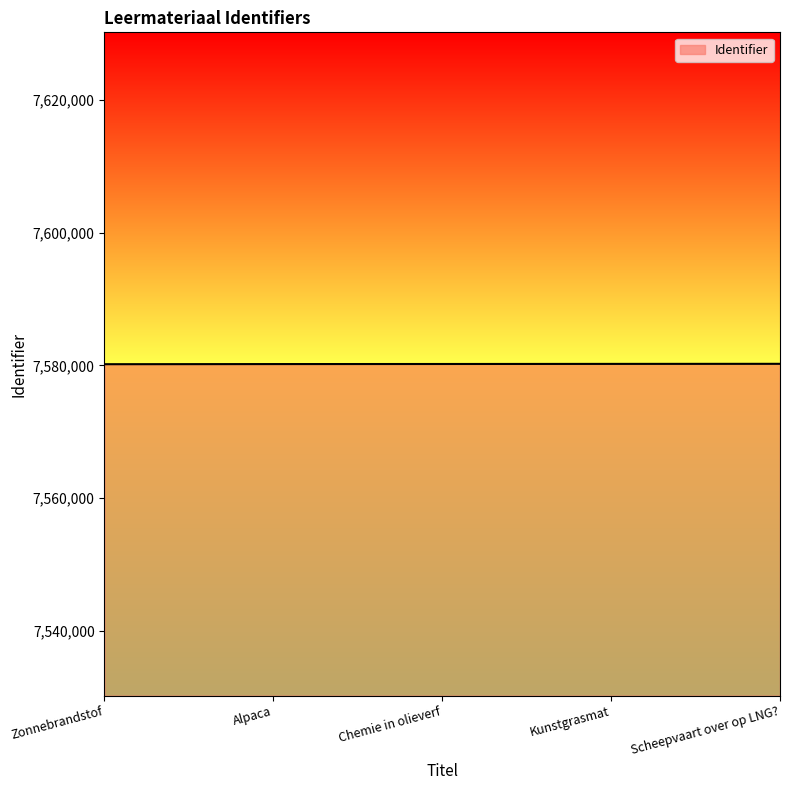

How many values are below 7580217?

2